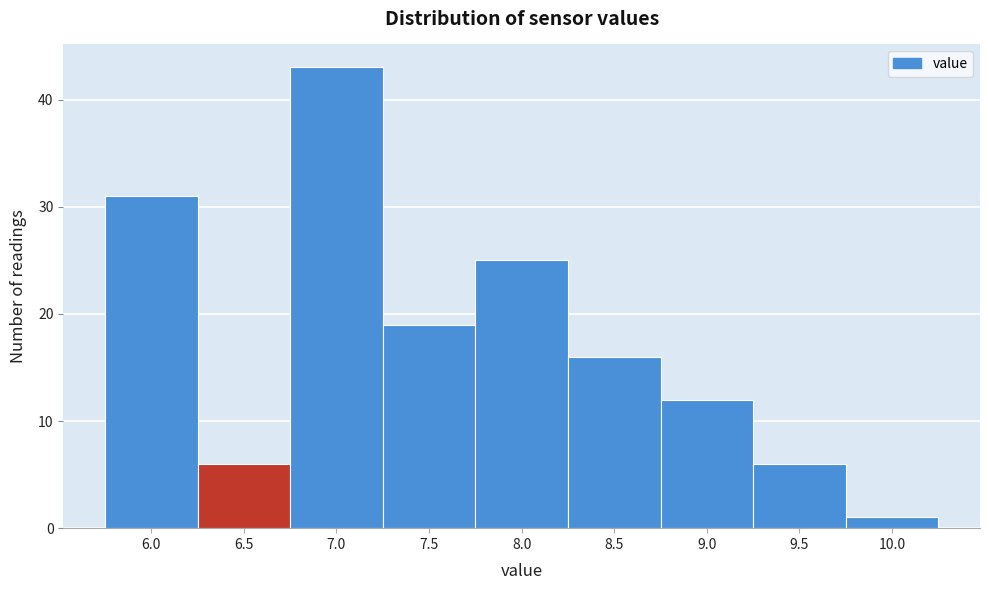

Reading left to right, what are all the values shown in this chart?

6.0=31	6.5=6	7.0=43	7.5=19	8.0=25	8.5=16	9.0=12	9.5=6	10.0=1